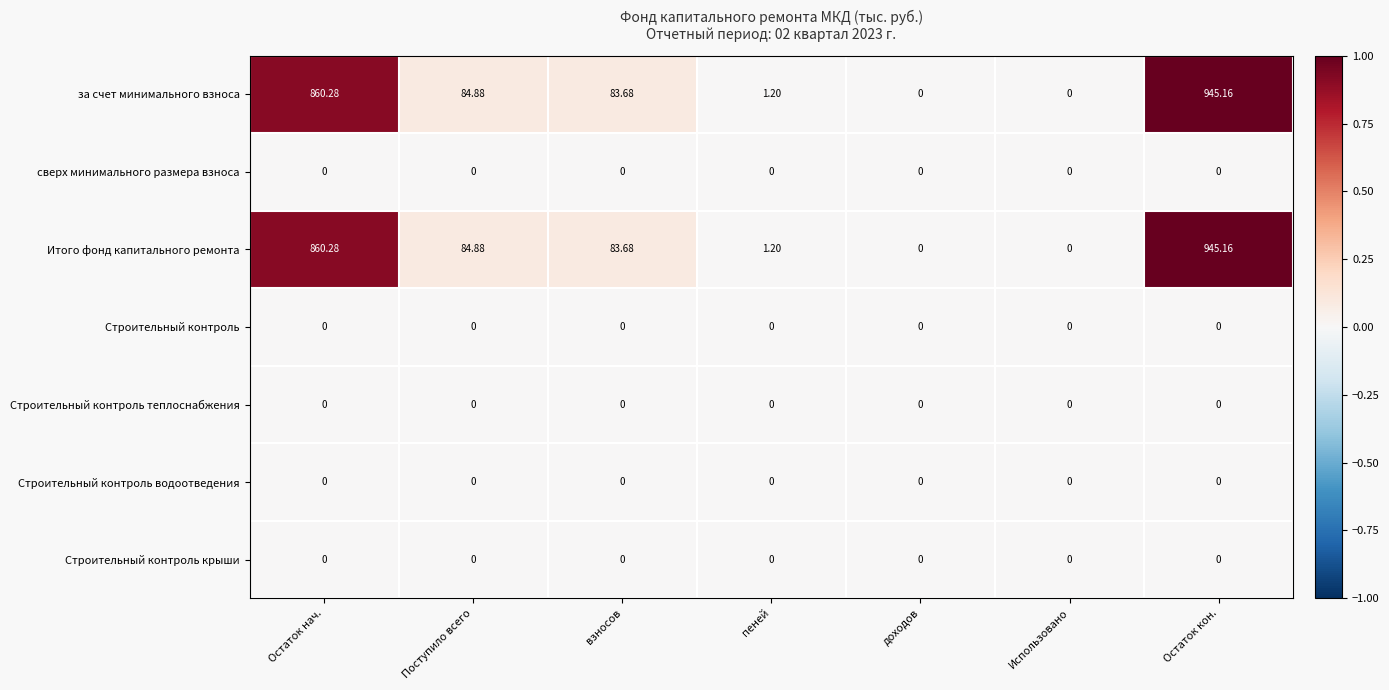

Which label corresponds to the largest value in the chart?

Остаток кон.